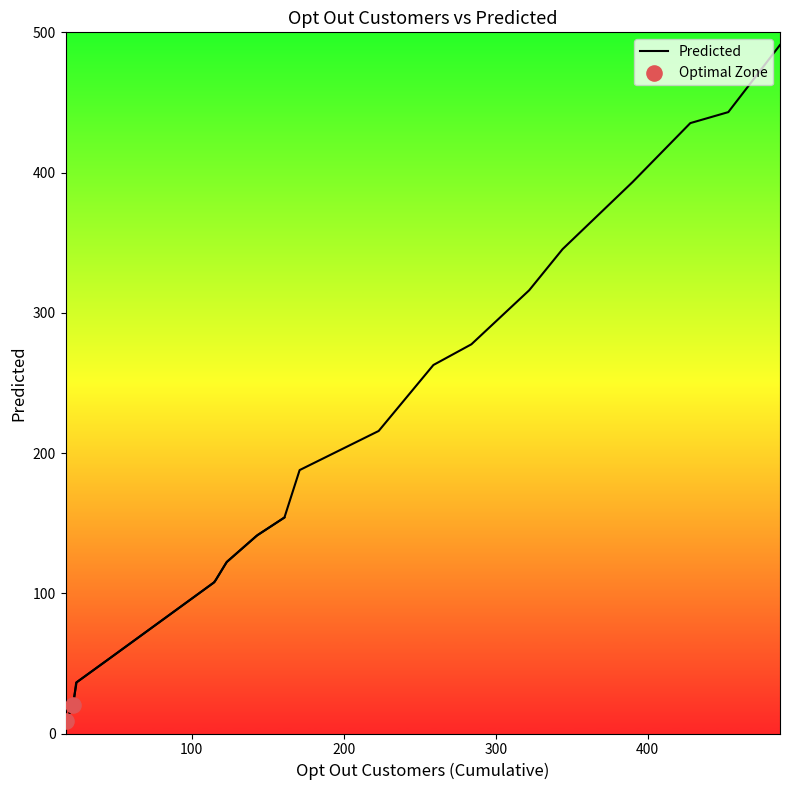

Which has a higher value, 46 or 344?

344